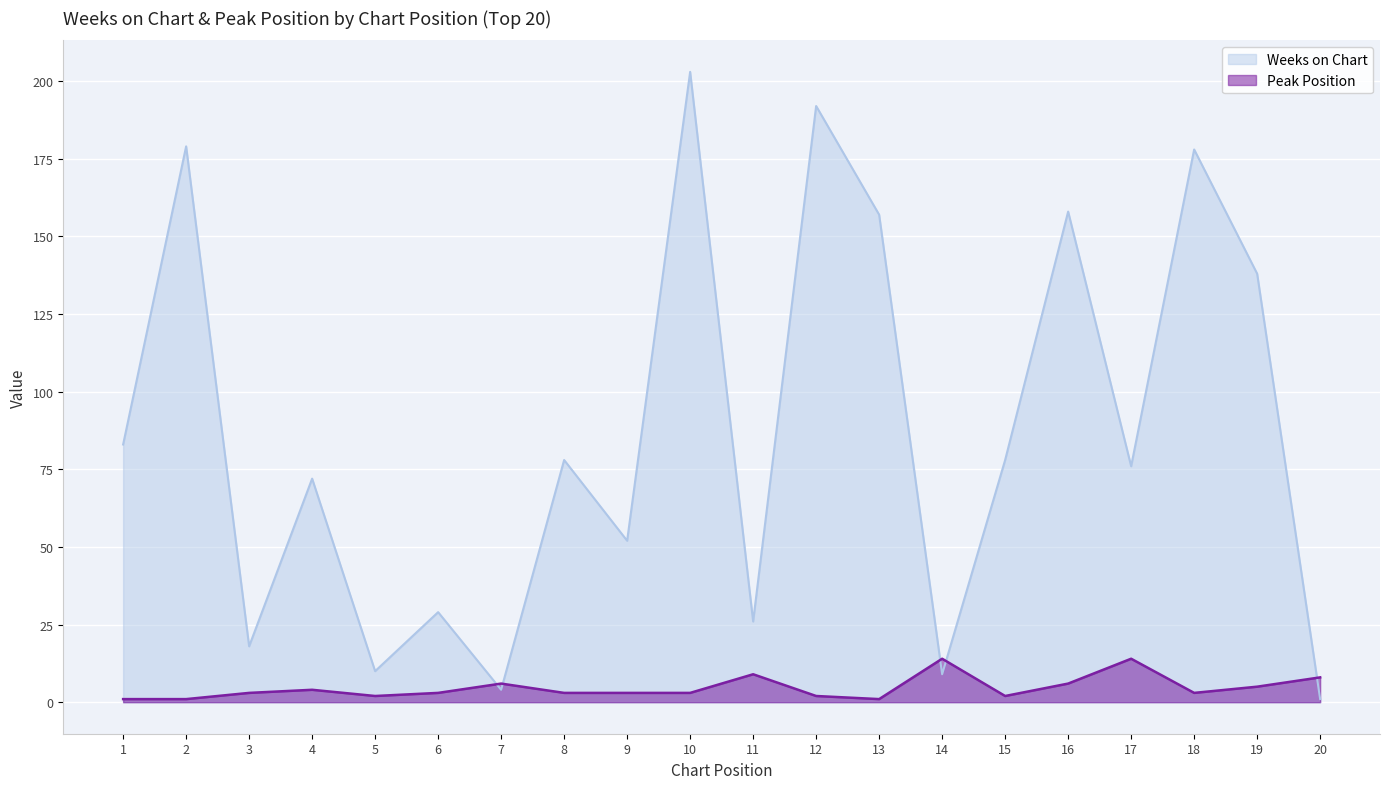

What is the value of the Peak Position point at the 15th from the left?

2